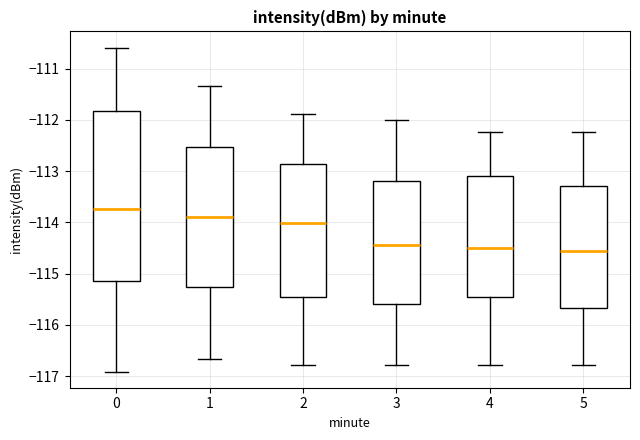

Where does the lower whisker of the box at x = 0 end on the y-axis? The values are not printed on the chart, so give them approximately, as read against the axis.

-116.9